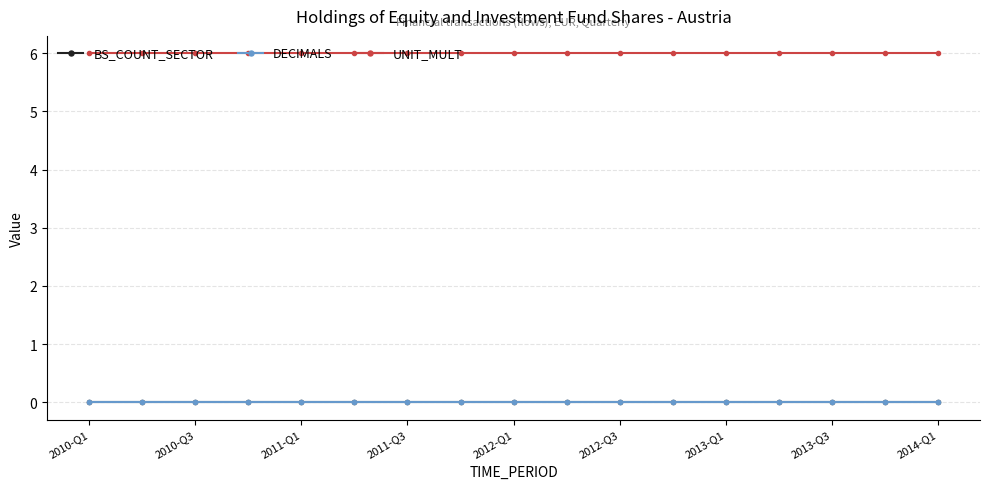

At which category is the sum across all series the highest?

2010-Q1